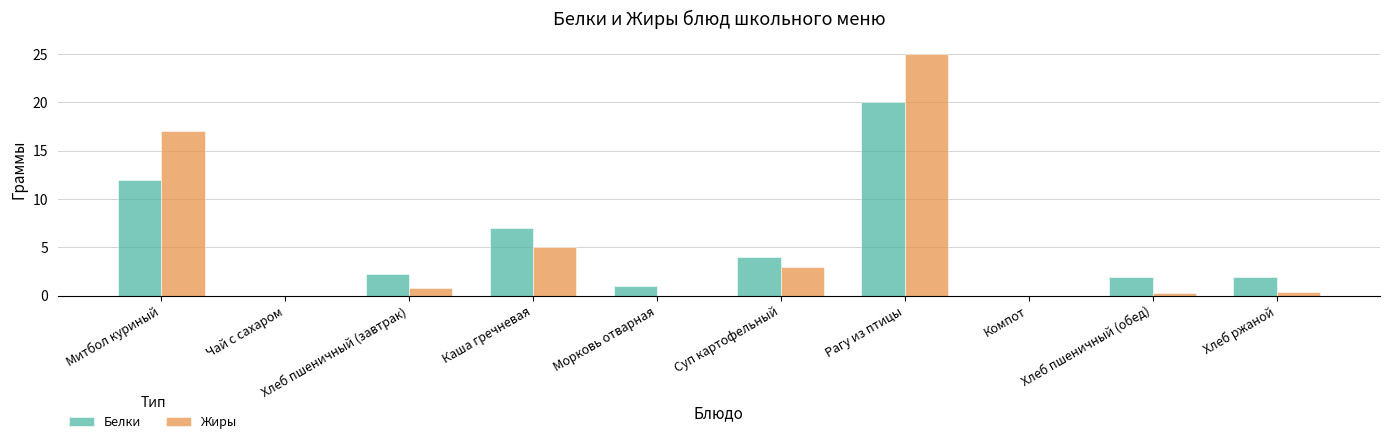

Count the number of categories in the chart.

10